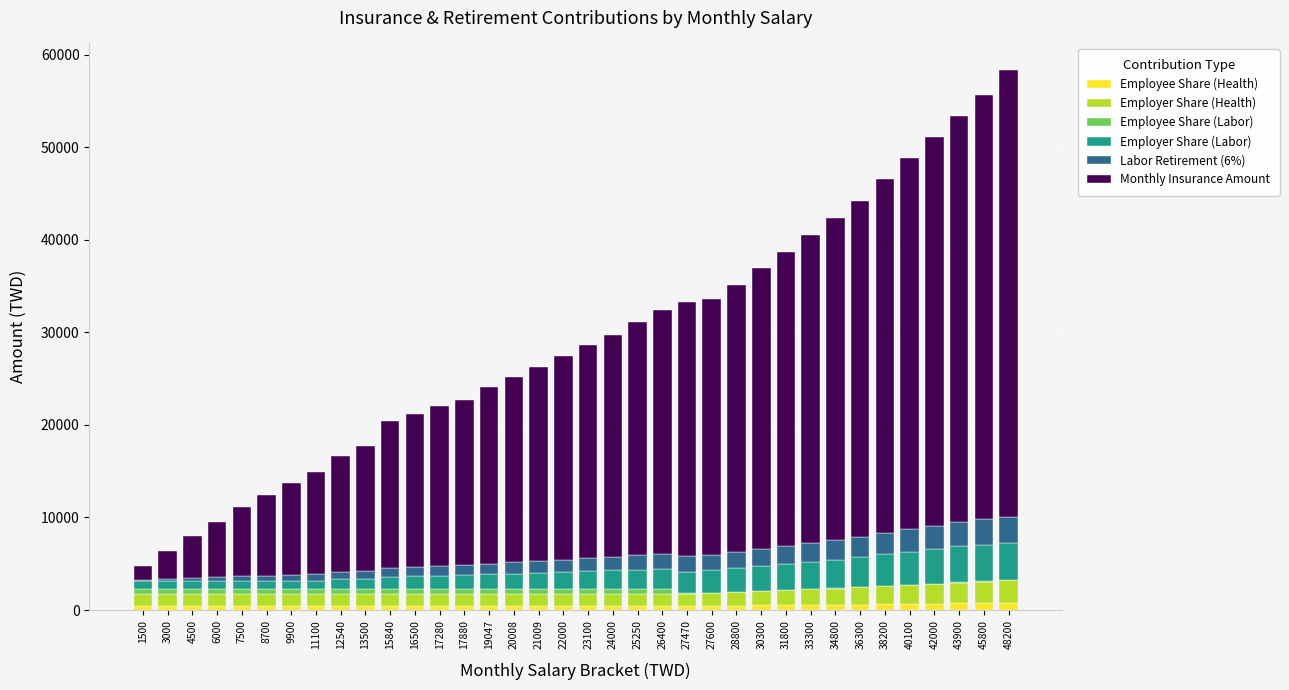

List the series in order of their peak value, lowest first.

Employee Share (Labor), Employee Share (Health), Employer Share (Health), Labor Retirement (6%), Employer Share (Labor), Monthly Insurance Amount